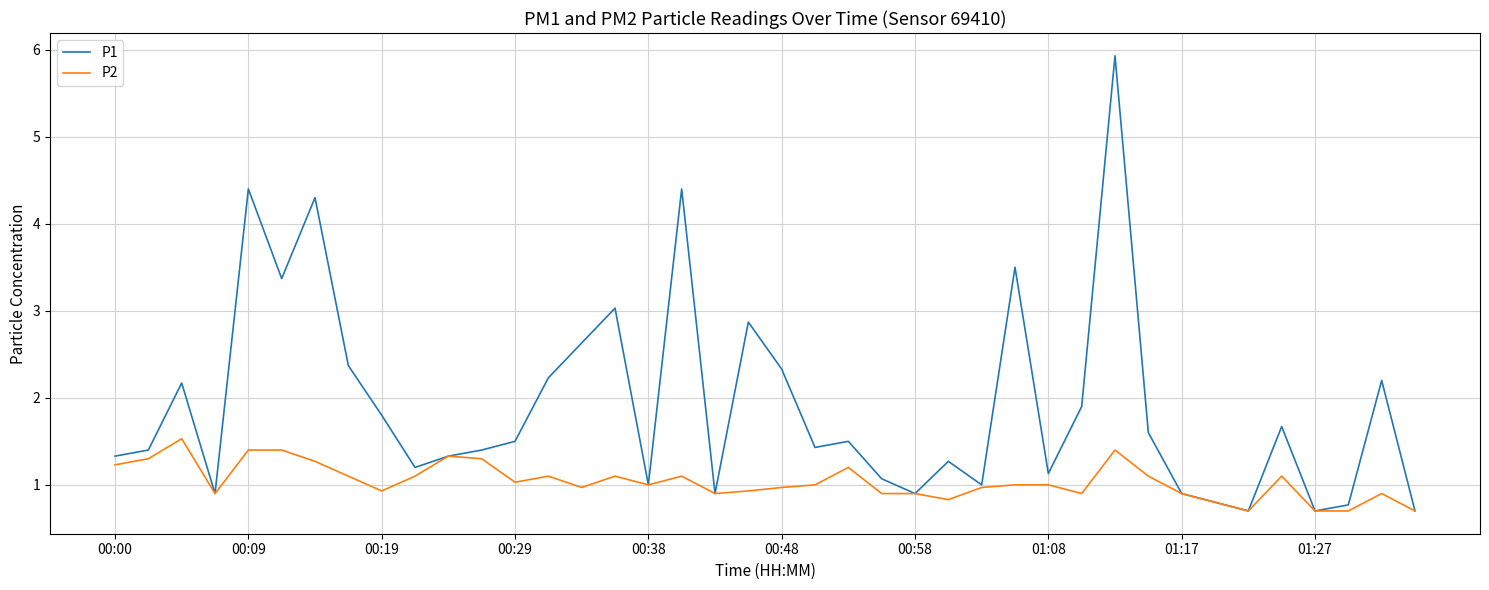

Which series has the widest spread of values?

P1